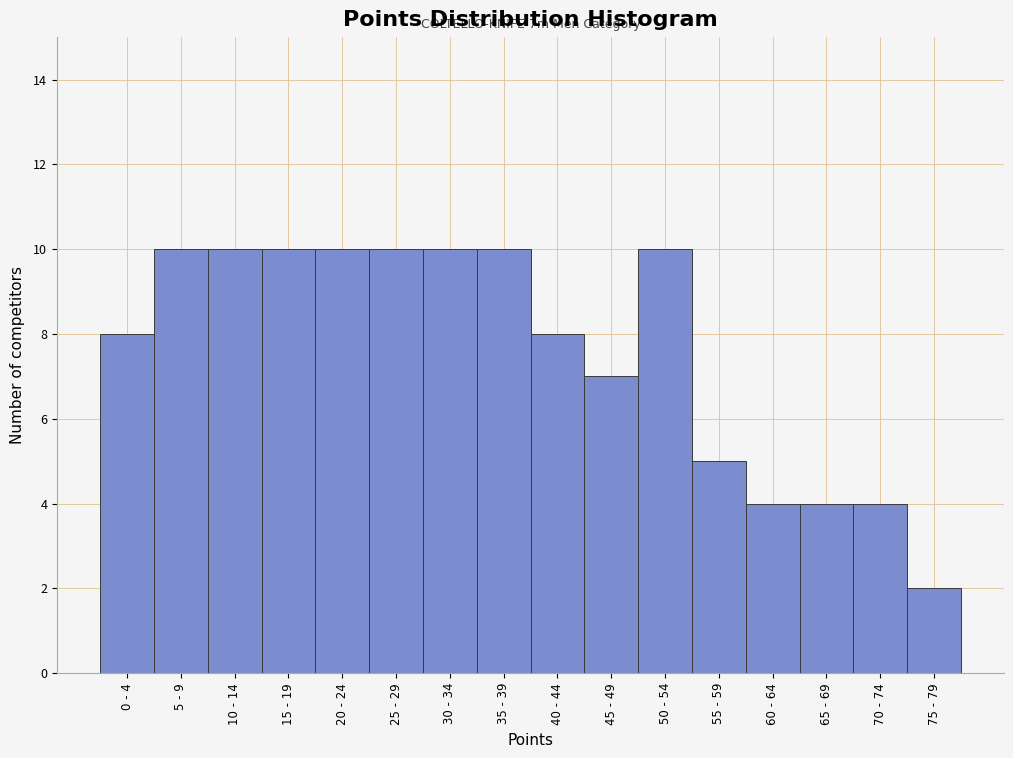

Reading right to left, list all the values displayed in this chart.

75 - 79=2	70 - 74=4	65 - 69=4	60 - 64=4	55 - 59=5	50 - 54=10	45 - 49=7	40 - 44=8	35 - 39=10	30 - 34=10	25 - 29=10	20 - 24=10	15 - 19=10	10 - 14=10	5 - 9=10	0 - 4=8